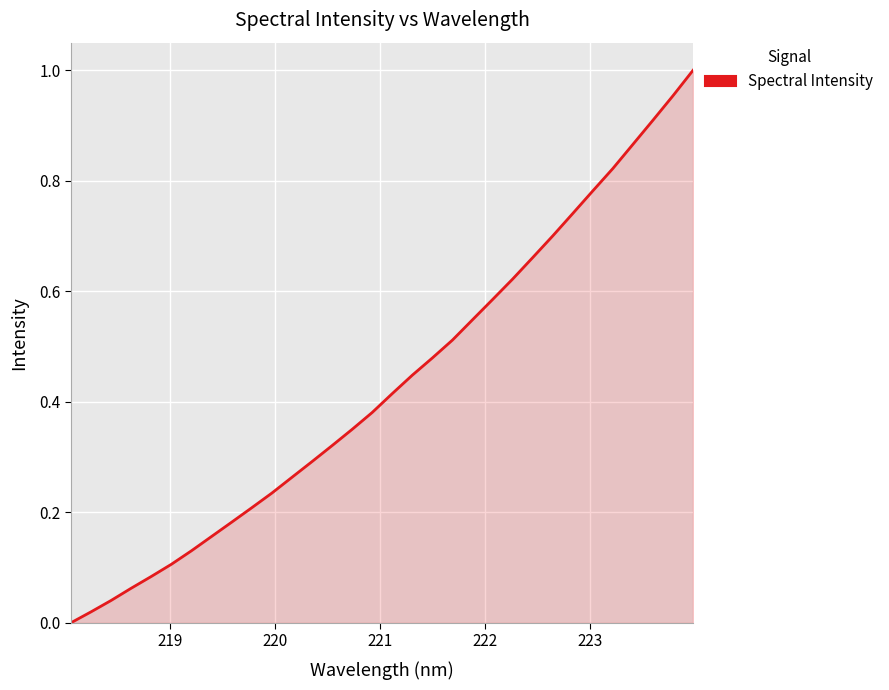

Does the chart display data point markers on the line(s)?

No